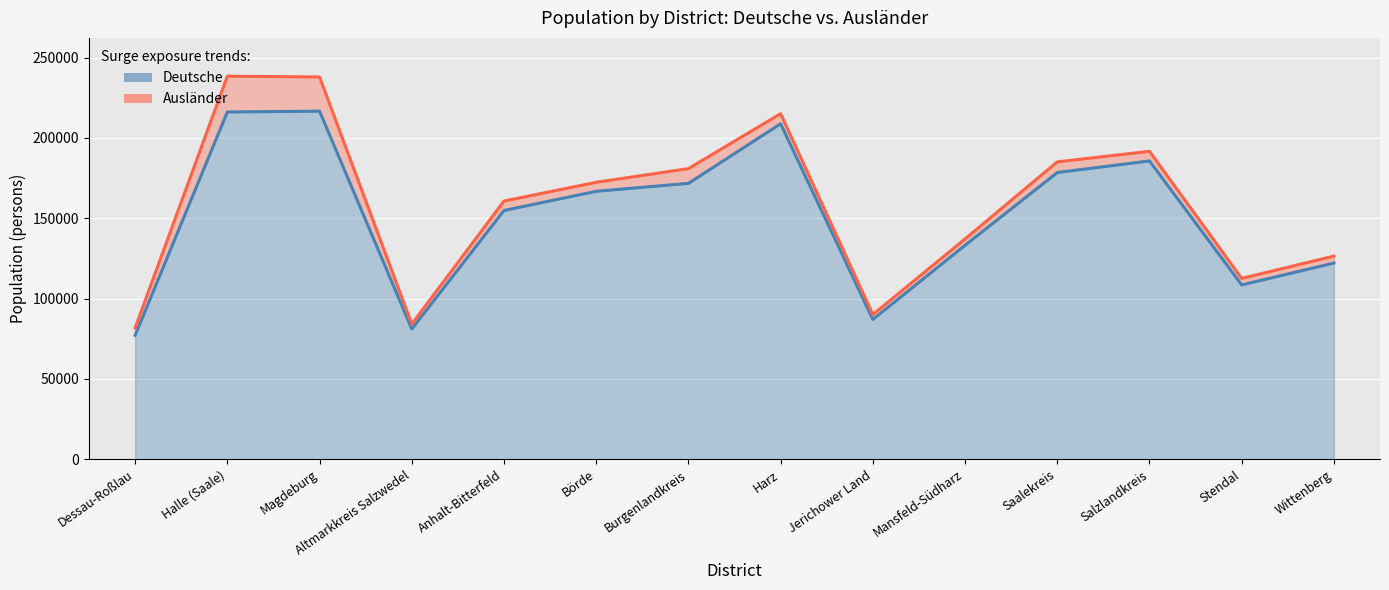

How many data points does each series have?

14